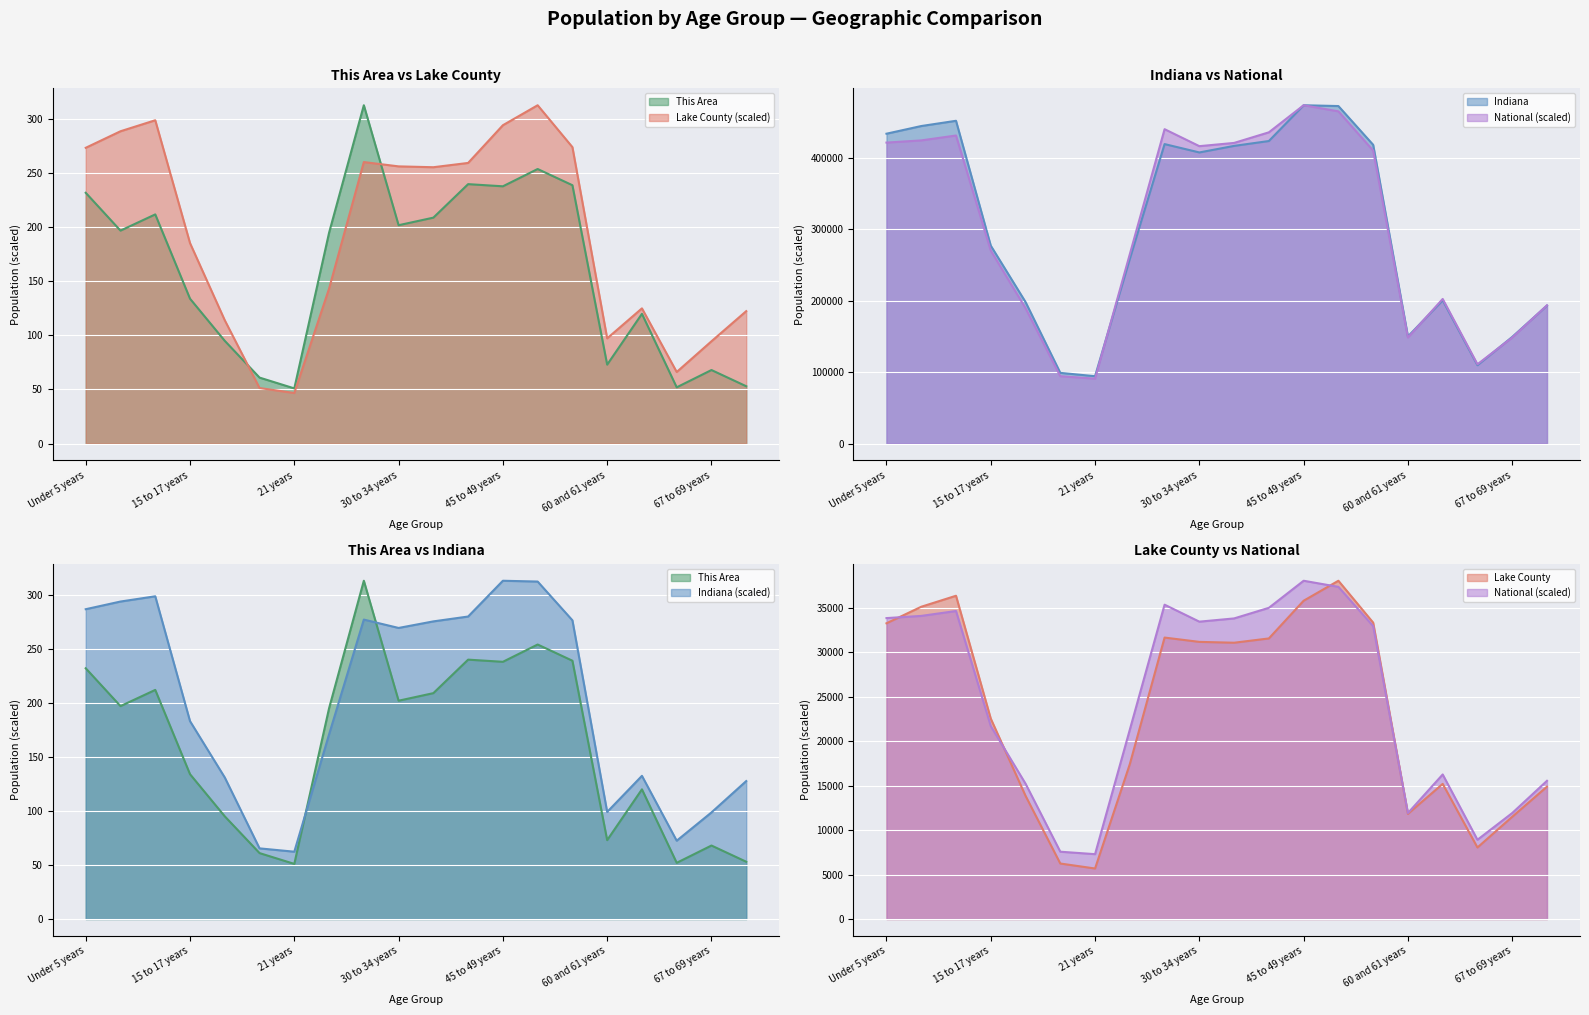

What is the spread (max minus min) of values at 11?

423579.0